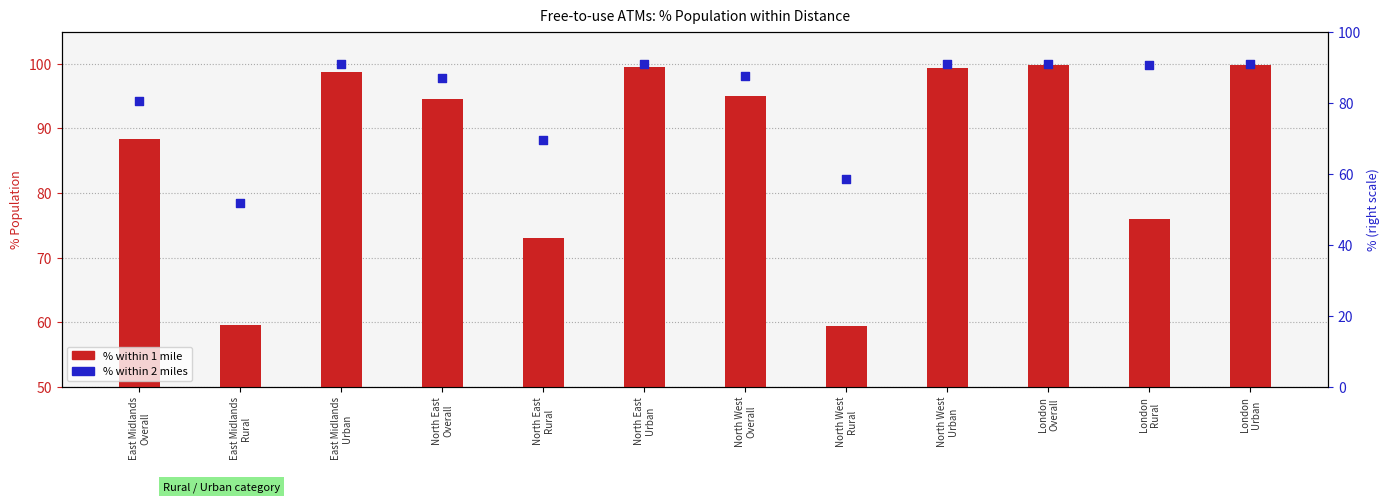

Which series has the largest Y range (max minus min)?

1 mile